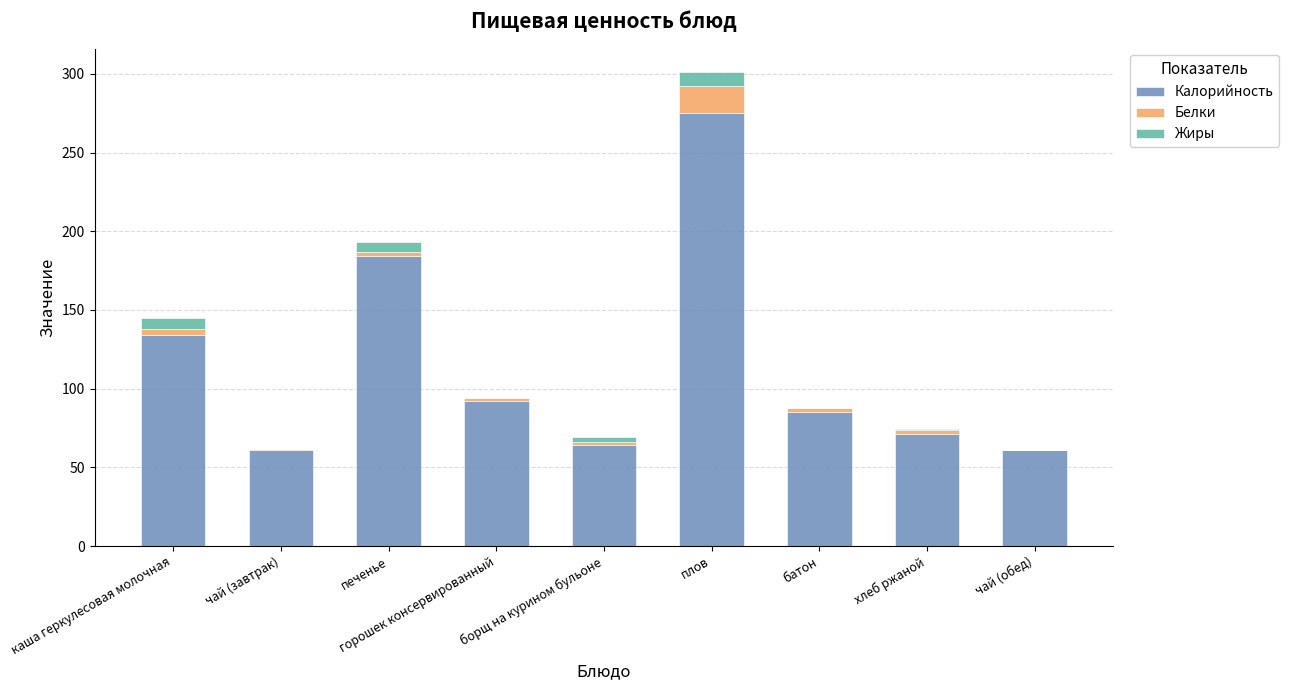

The Калорийность series shows 275.0 at плов. True or false?

True